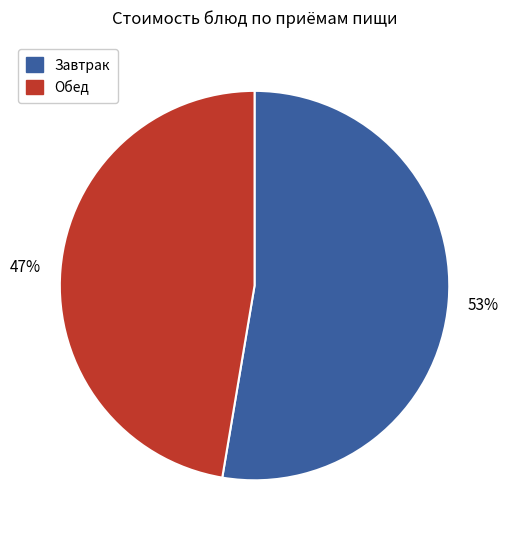

To the nearest percent, what is the average slice percentage?

50%